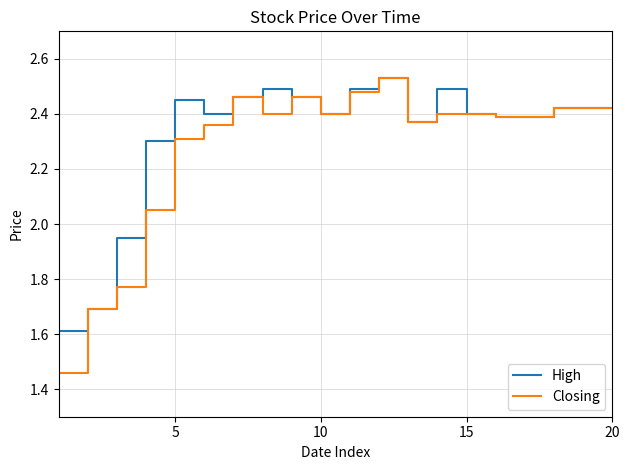

Which series has the widest spread of values?

Closing